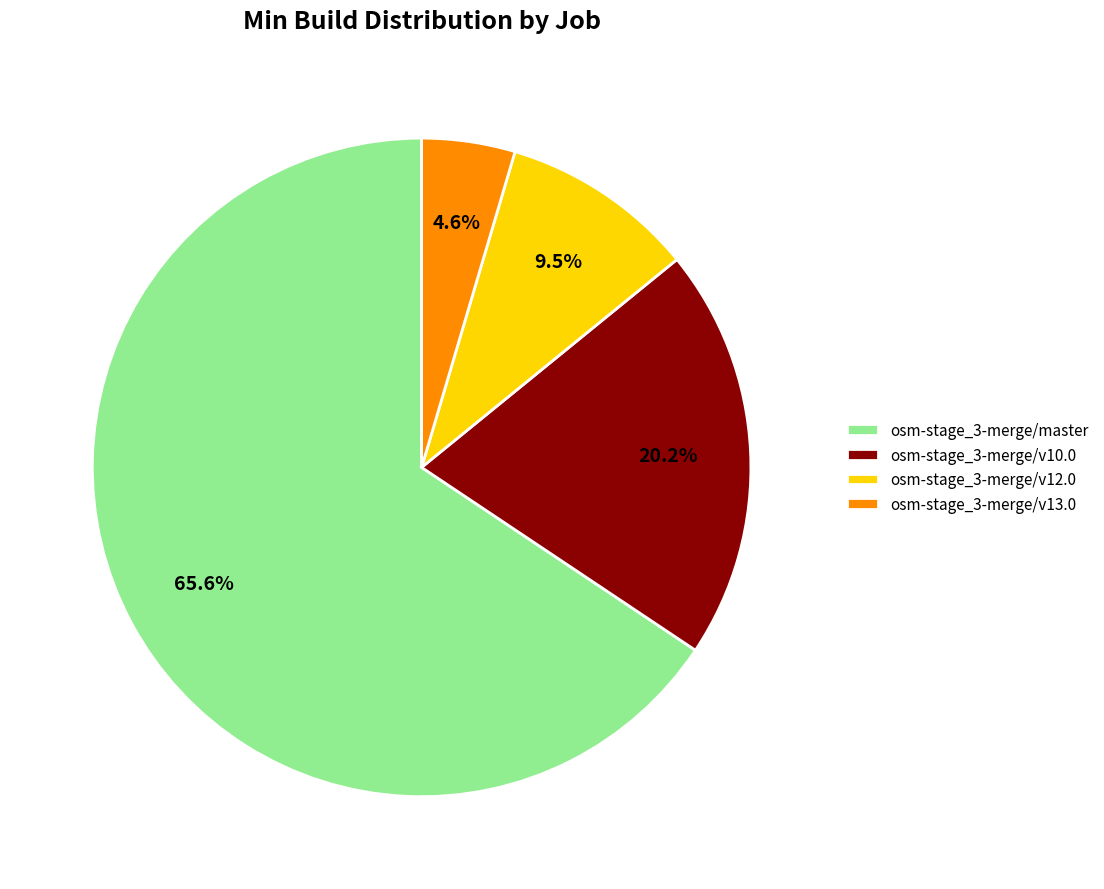

What is the ratio of the value at osm-stage_3-merge/v12.0 to the value at osm-stage_3-merge/v10.0?

0.5